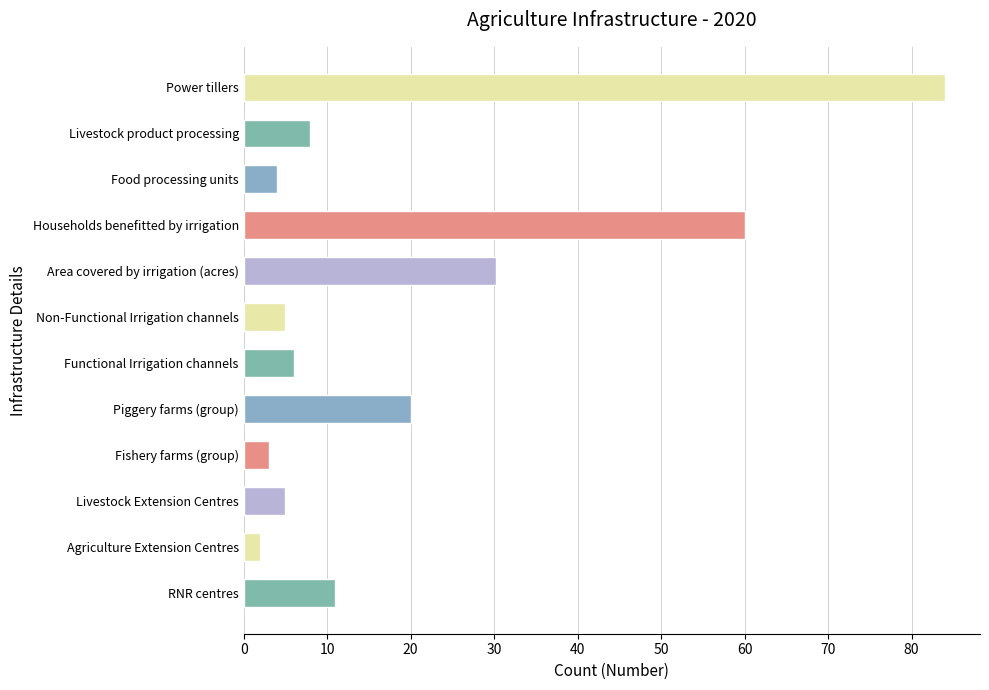

What is the average value?

19.9